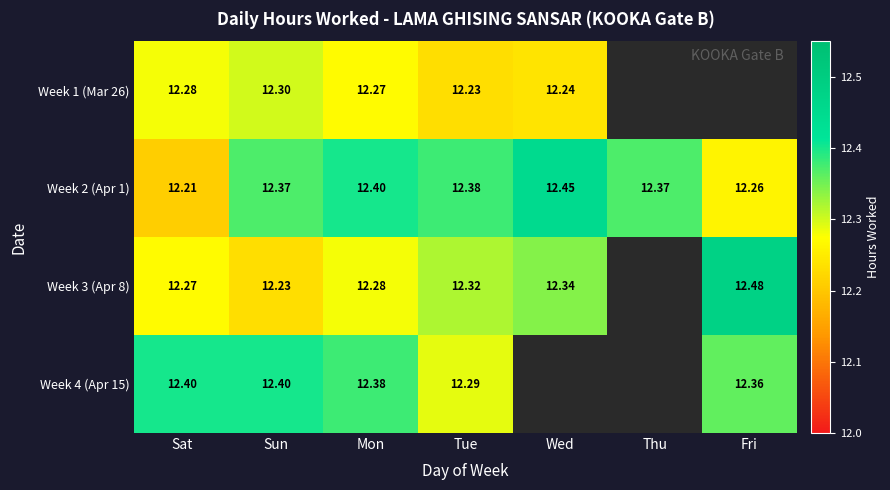

Is the value of Week 3 (Apr 8) at Sat greater than the value of Week 4 (Apr 15) at Mon?

No